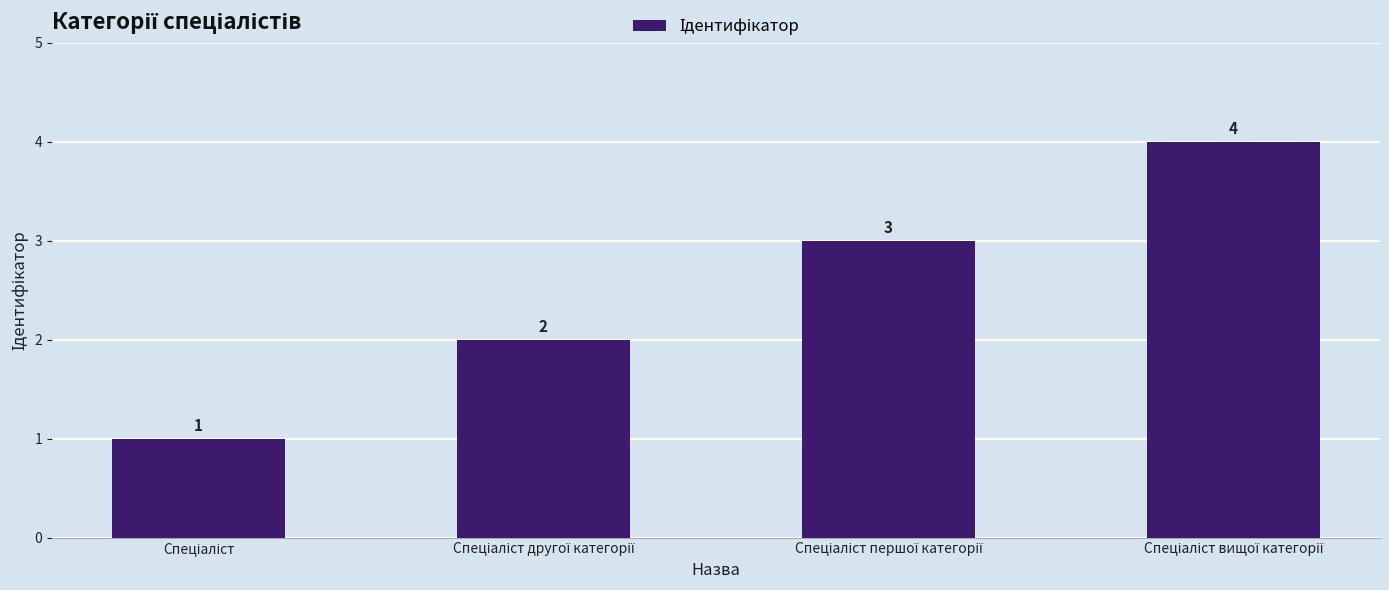

Count the values in the range 2 to 4.

3